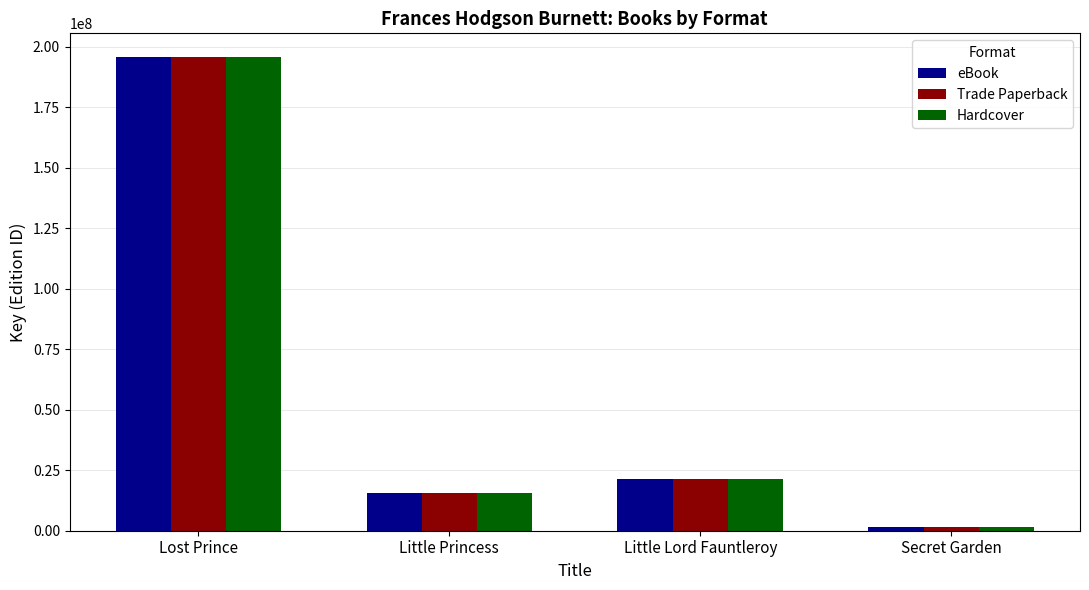

How many data points does each series have?

4